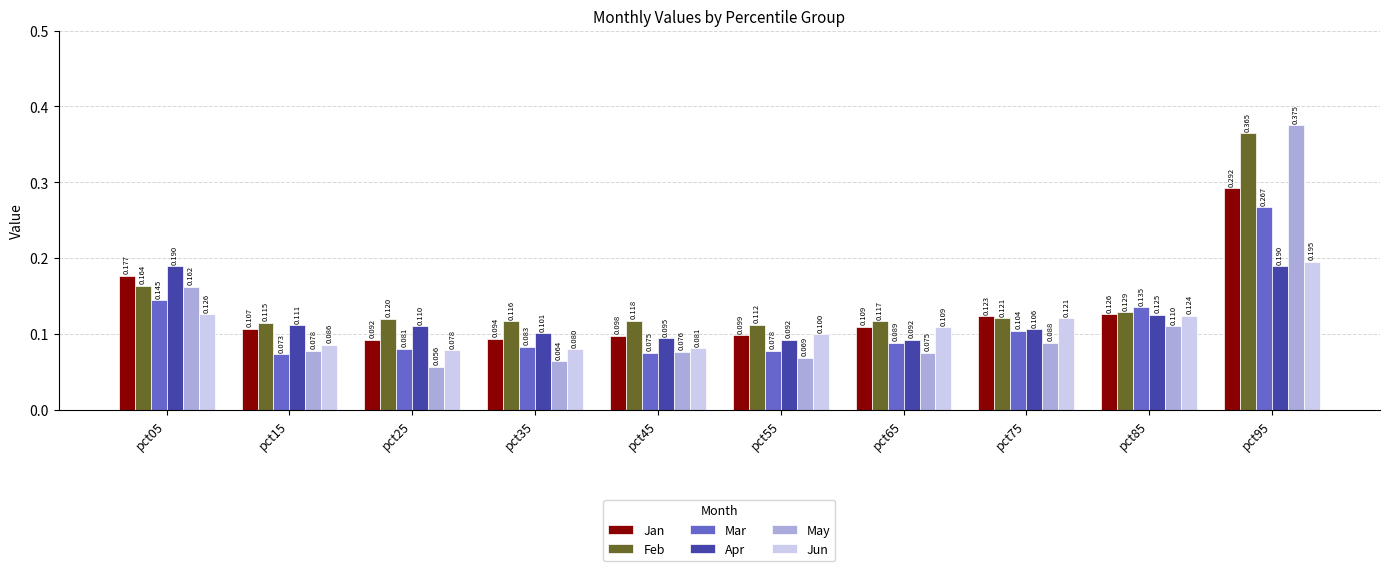

Rank the series by their maximum value, from lowest to highest.

Apr, Jun, Mar, Jan, Feb, May